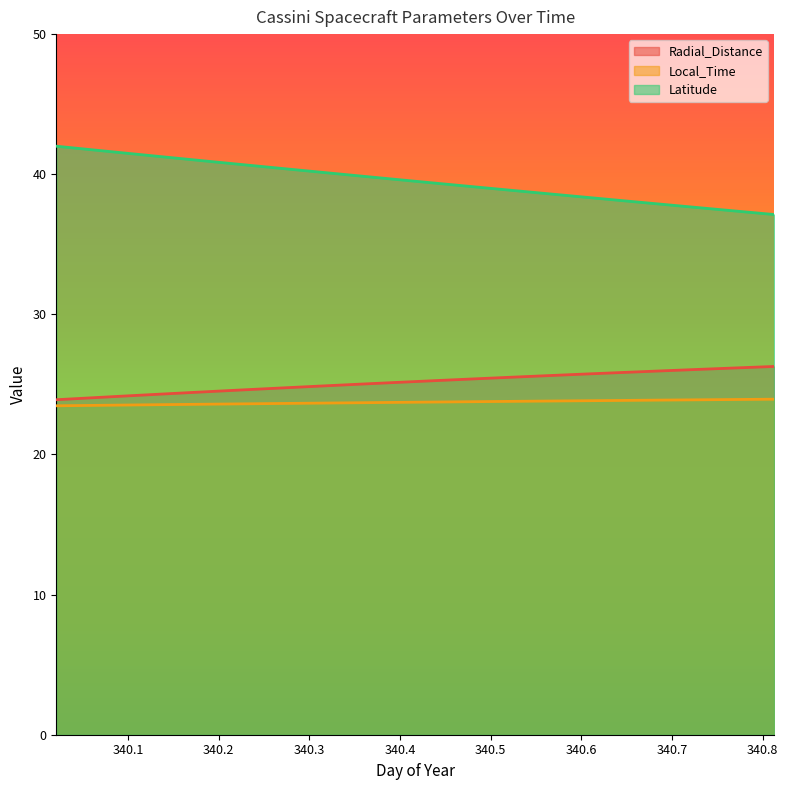

What is the total value across all series at 340.8125?

87.4